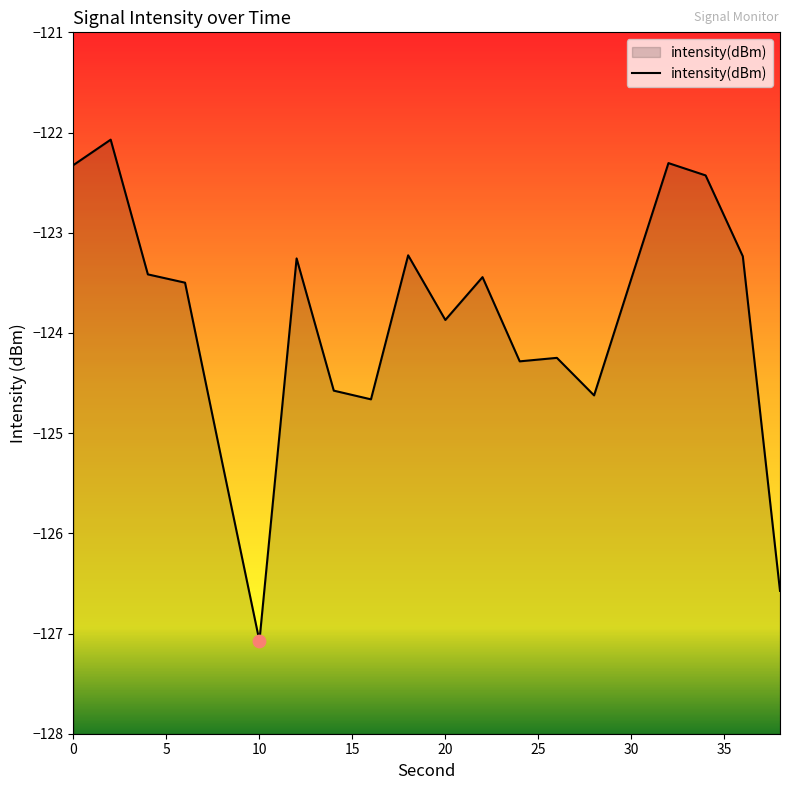

What is the change in value from 2 to 30?

-1.4